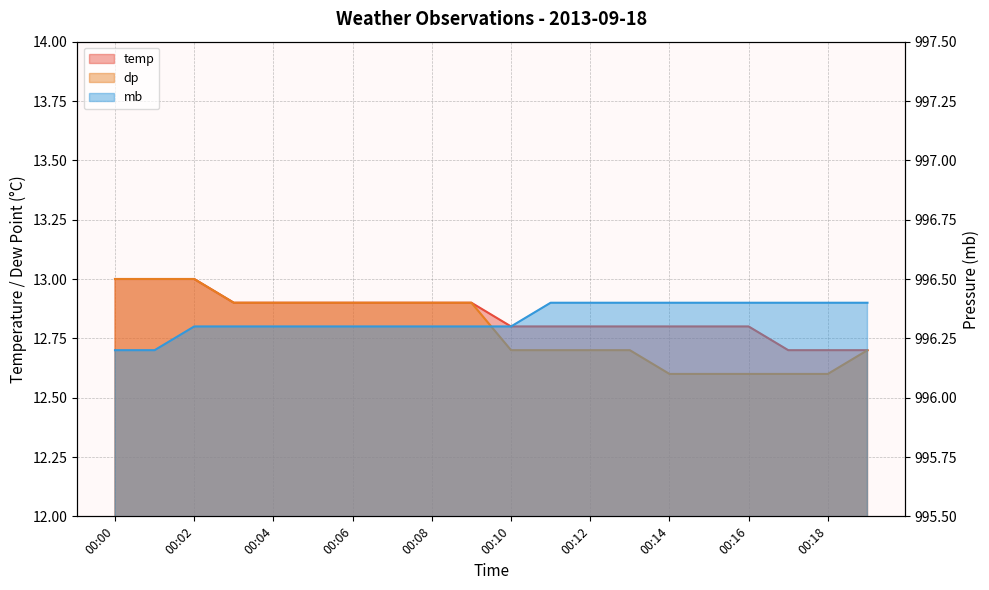

What is the sum of the temp values at 00:10 and 00:00?

25.8